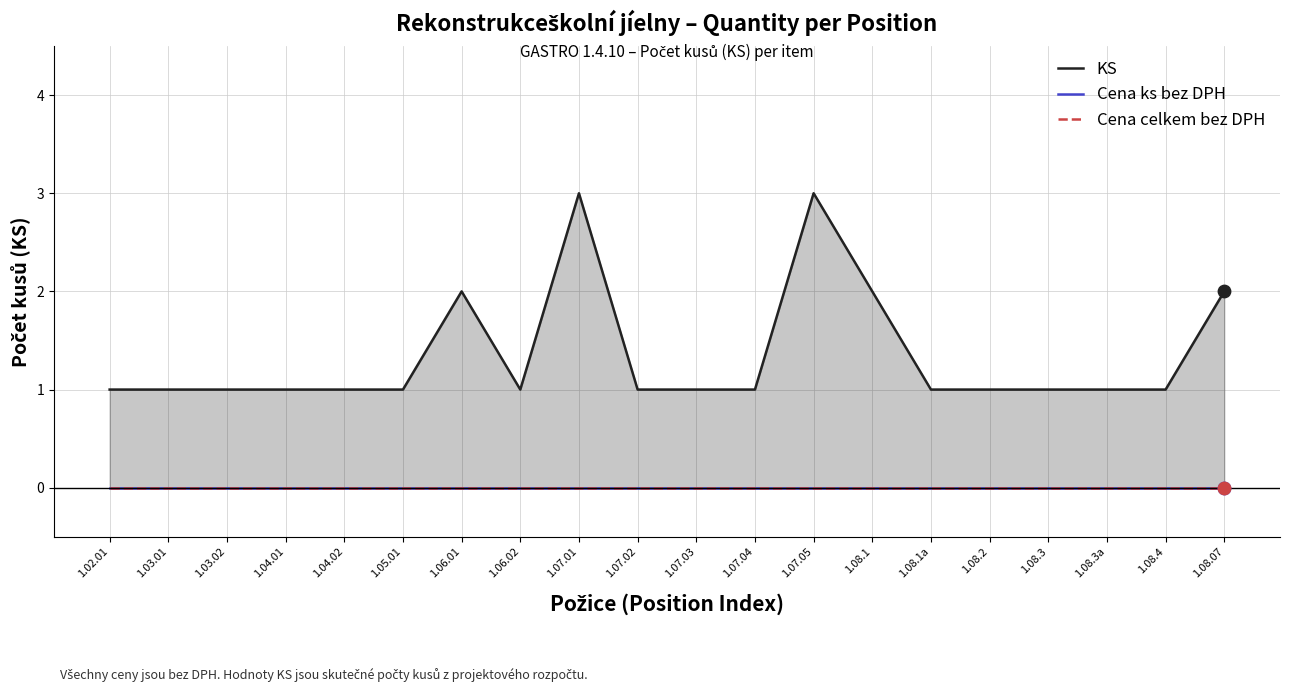

Which series has the largest Y range (max minus min)?

KS